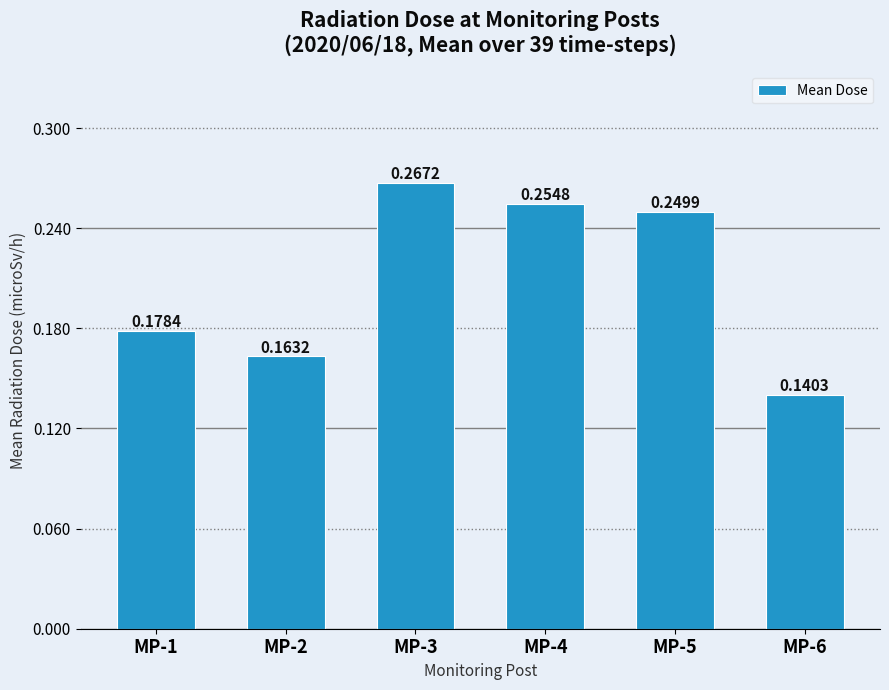

Which has a higher value, MP-4 or MP-3?

MP-3